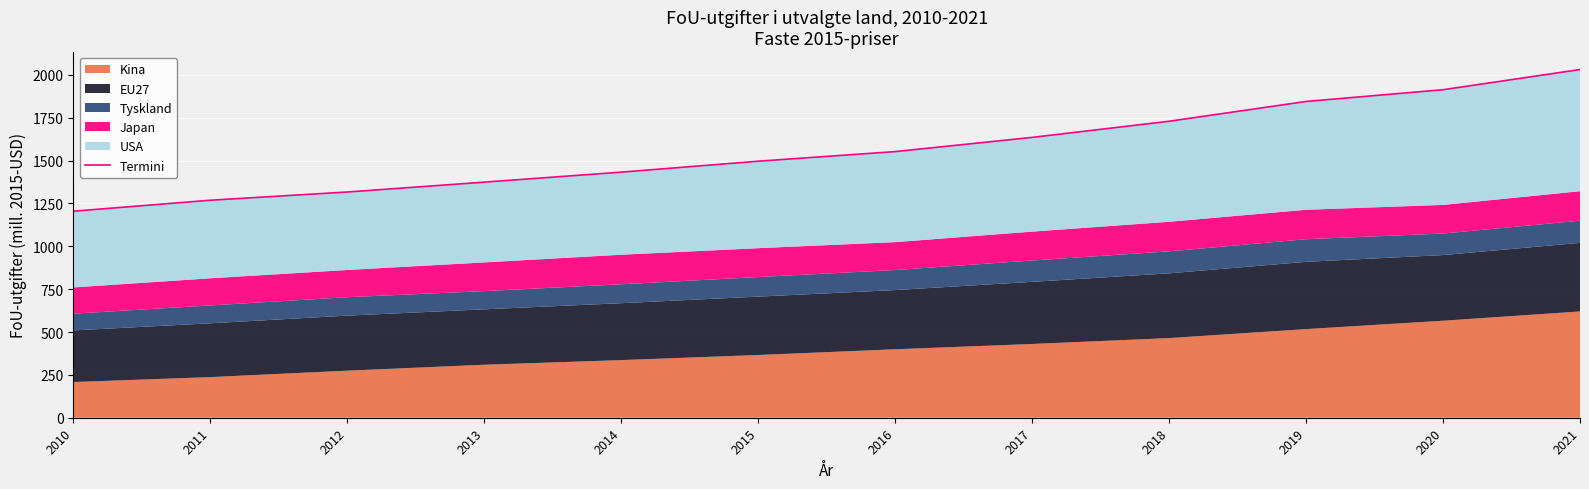

What is the ratio of the value at 2020 to the value at 2015?

1.3